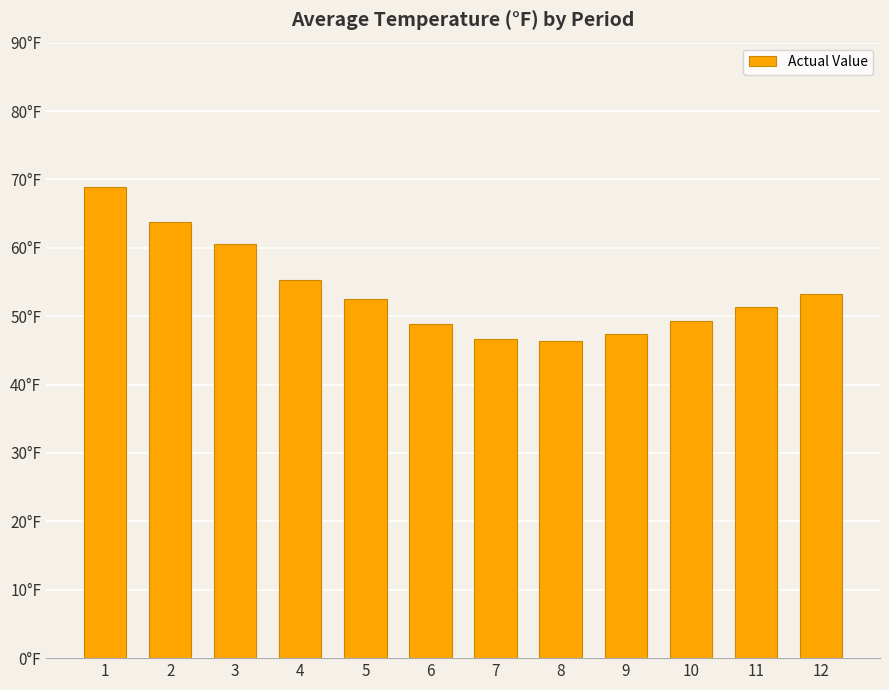

Reading left to right, what are all the values shown in this chart?

1=68.8	2=63.7	3=60.5	4=55.2	5=52.5	6=48.9	7=46.7	8=46.3	9=47.4	10=49.3	11=51.4	12=53.3